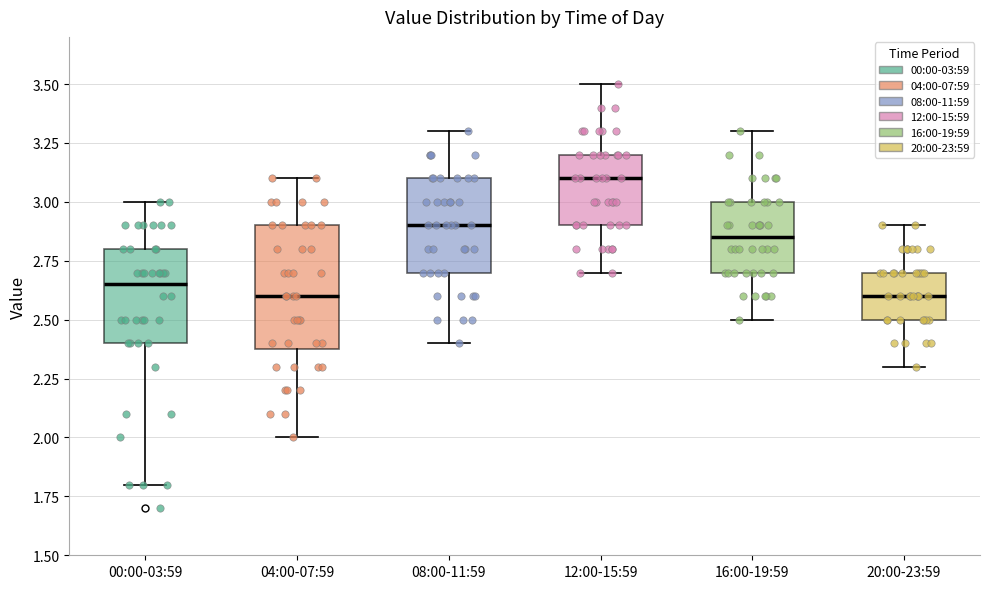

Reading left to right, read every box against the y-axis: the position of its median line, the range the box covers, and the ends of its whiskers. The values are not printed on the chart, so give them approximately, as read against the axis.

00:00-03:59: median 2.65, box 2.40 to 2.80, whiskers 1.80 to 3.00
04:00-07:59: median 2.60, box 2.40 to 2.90, whiskers 2.00 to 3.10
08:00-11:59: median 2.90, box 2.70 to 3.10, whiskers 2.40 to 3.30
12:00-15:59: median 3.10, box 2.90 to 3.20, whiskers 2.70 to 3.50
16:00-19:59: median 2.85, box 2.70 to 3.00, whiskers 2.50 to 3.30
20:00-23:59: median 2.60, box 2.50 to 2.70, whiskers 2.30 to 2.90